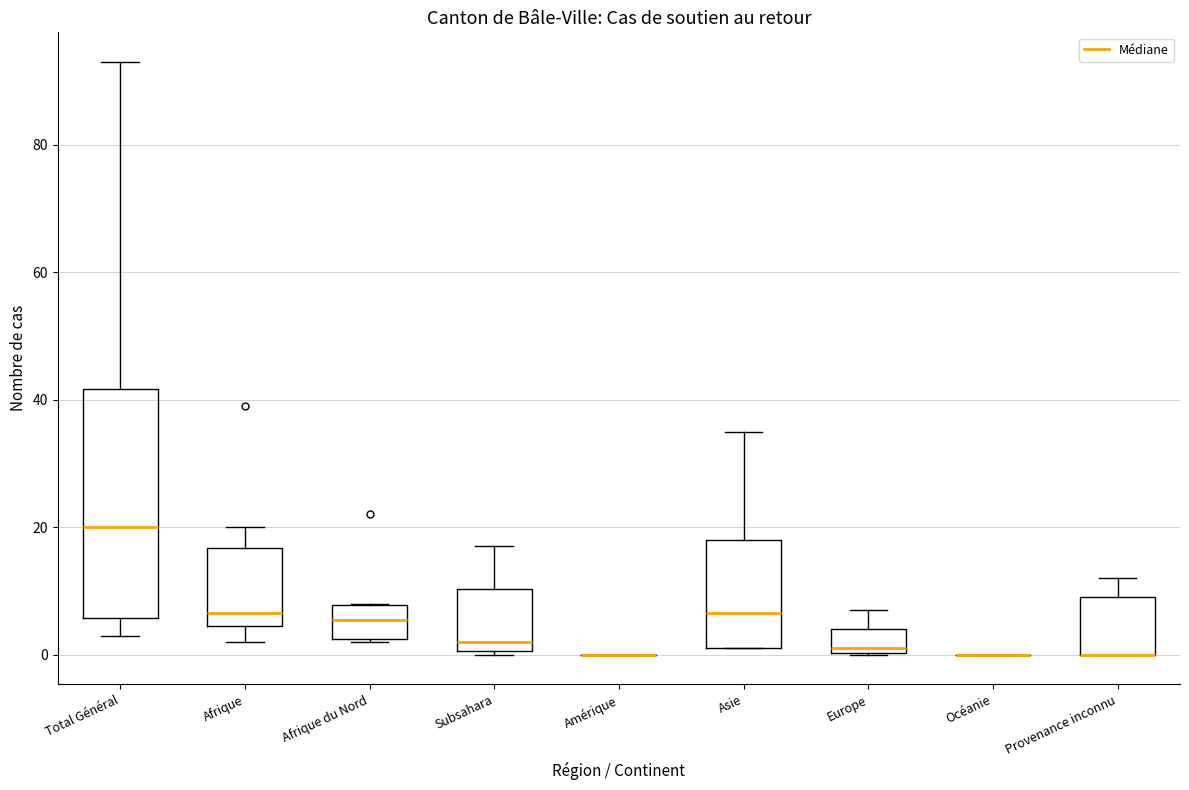

Comparing the boxes themselves (not the whiskers), which one is the tallest?

Total Général